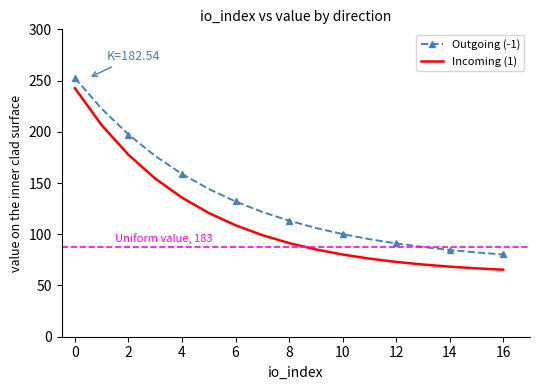

List the series in order of their overall mean, lowest first.

Incoming (1), Outgoing (-1)